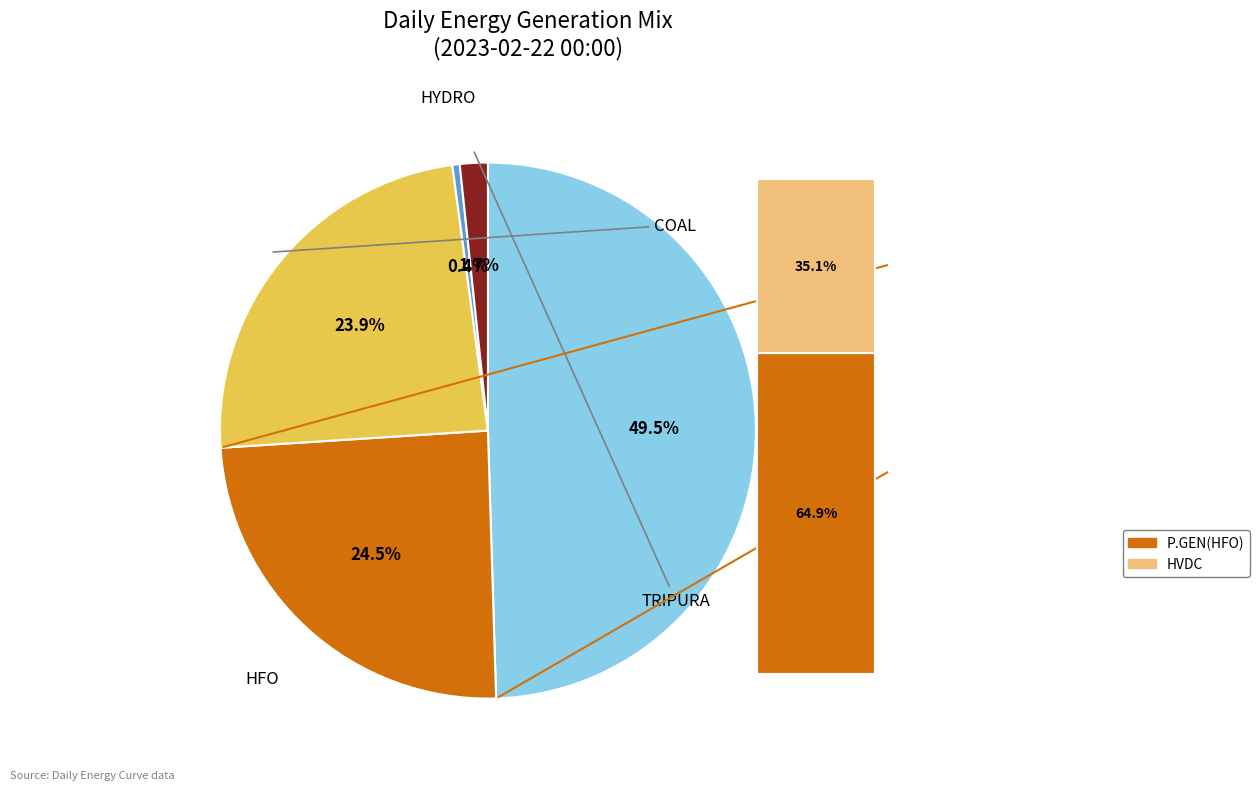

Is there a majority slice in this chart?

No